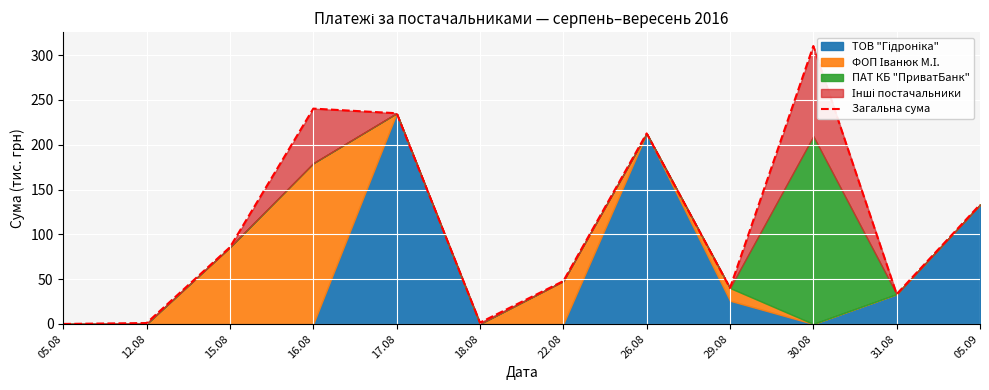

What is the difference between the maximum and minimum values?

310.1